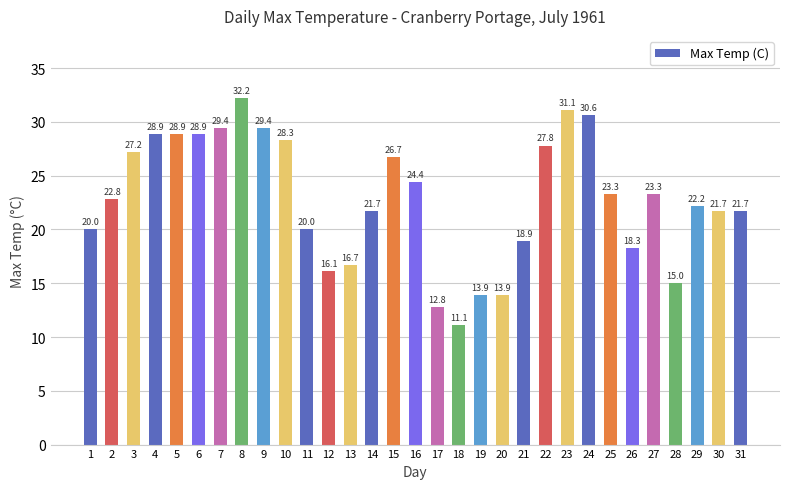

What value does the data have at 26?

18.3